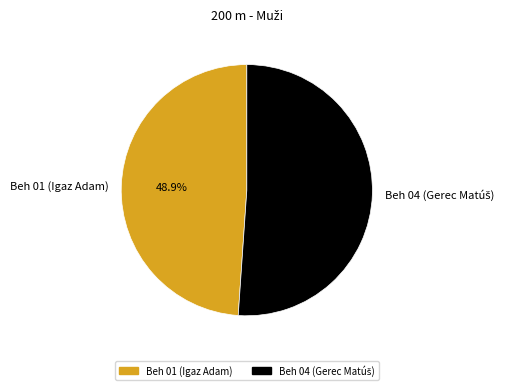

What percentage is NOT represented by Beh 01 (Igaz Adam)?

51.1%